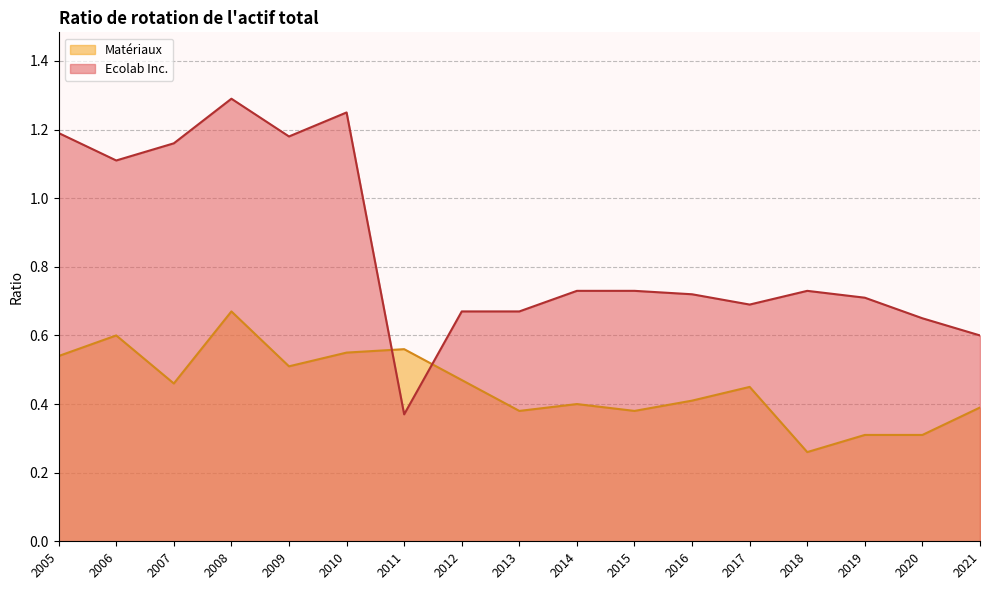

How many distinct data groups are displayed?

2